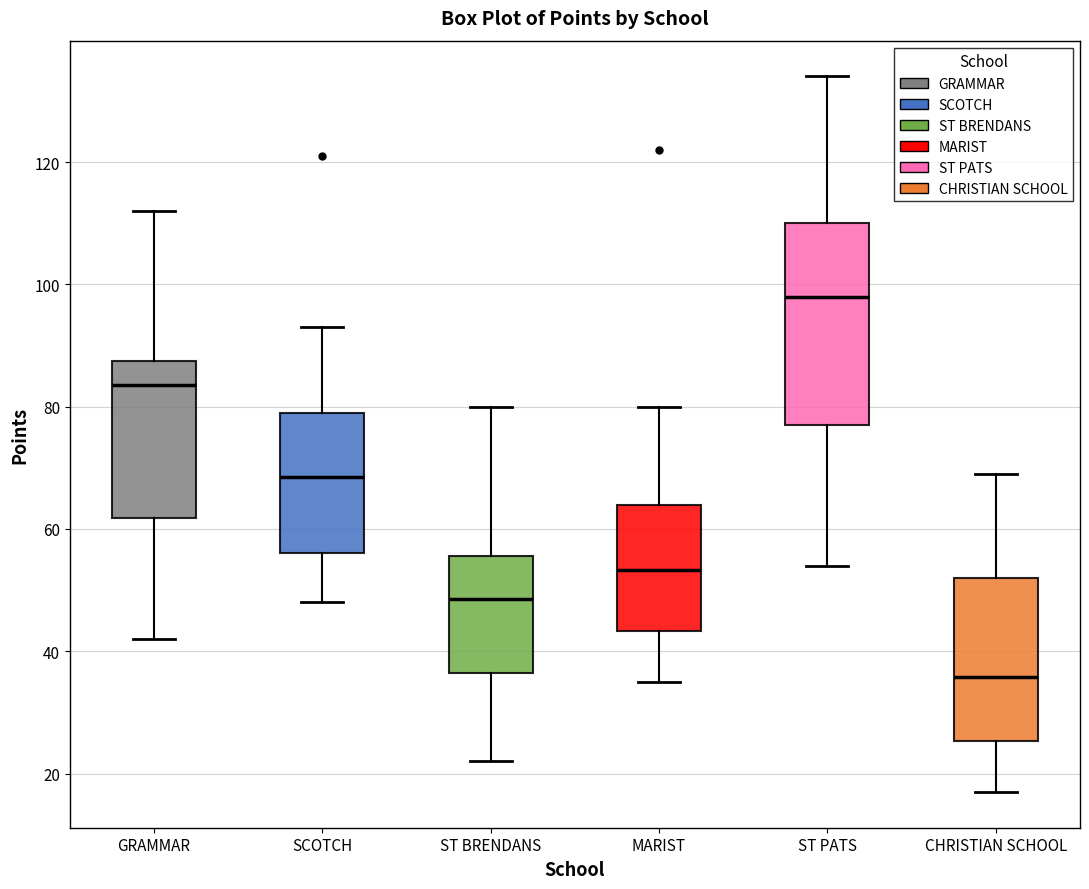

Reading left to right, transcribe this box plot: for each box, give where its median line is, the range the box spans, and where its two whiskers end, as read against the y-axis. The values are not printed on the chart, so give them approximately, as read against the axis.

GRAMMAR: median 84, box 62 to 88, whiskers 42 to 112
SCOTCH: median 68, box 56 to 80, whiskers 48 to 94
ST BRENDANS: median 48, box 36 to 56, whiskers 22 to 80
MARIST: median 54, box 44 to 64, whiskers 36 to 80
ST PATS: median 98, box 78 to 110, whiskers 54 to 134
CHRISTIAN SCHOOL: median 36, box 26 to 52, whiskers 18 to 70